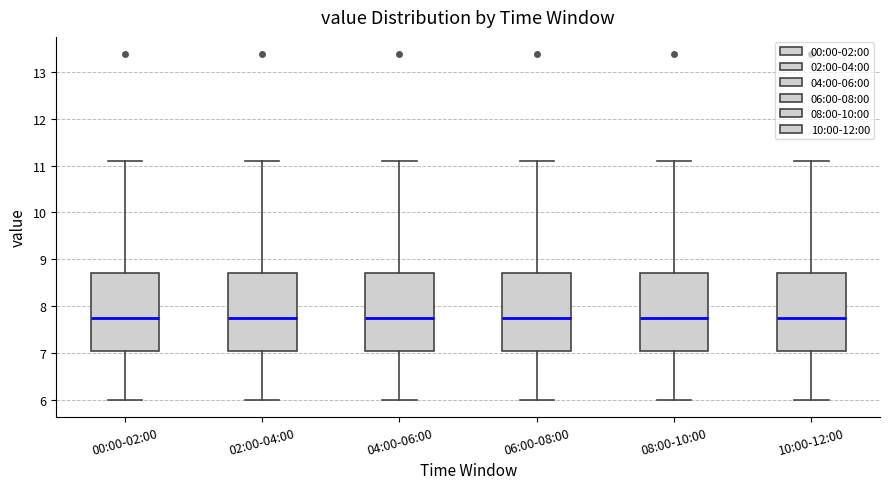

Reading left to right, transcribe this box plot: for each box, give where its median line is, the range the box spans, and where its two whiskers end, as read against the y-axis. The values are not printed on the chart, so give them approximately, as read against the axis.

00:00-02:00: median 7.8, box 7.0 to 8.7, whiskers 6.0 to 11.1
02:00-04:00: median 7.8, box 7.0 to 8.7, whiskers 6.0 to 11.1
04:00-06:00: median 7.8, box 7.0 to 8.7, whiskers 6.0 to 11.1
06:00-08:00: median 7.8, box 7.0 to 8.7, whiskers 6.0 to 11.1
08:00-10:00: median 7.8, box 7.0 to 8.7, whiskers 6.0 to 11.1
10:00-12:00: median 7.8, box 7.0 to 8.7, whiskers 6.0 to 11.1